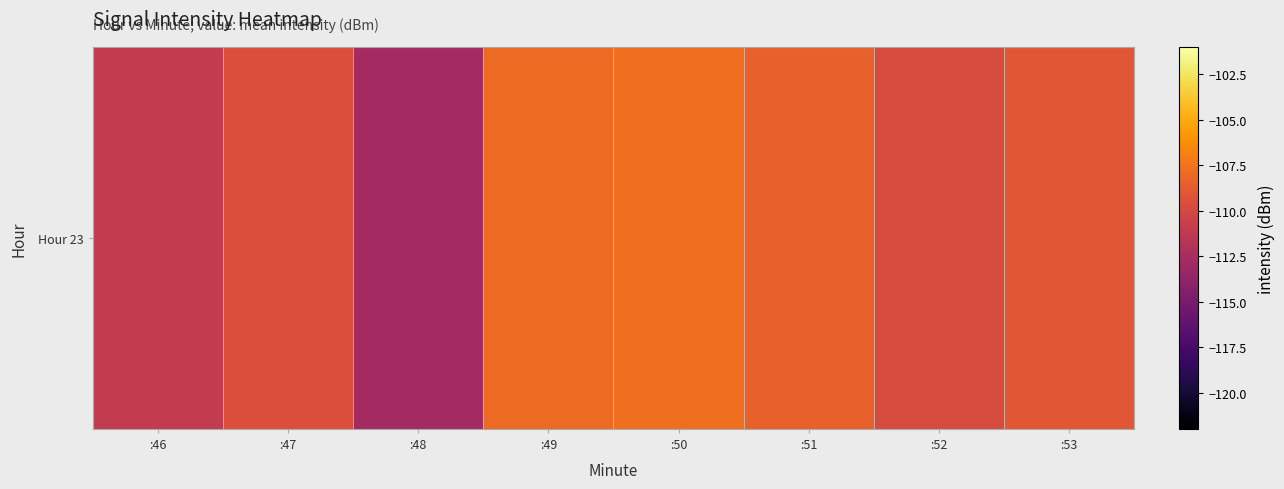

Which category has the highest value across all series?

:50